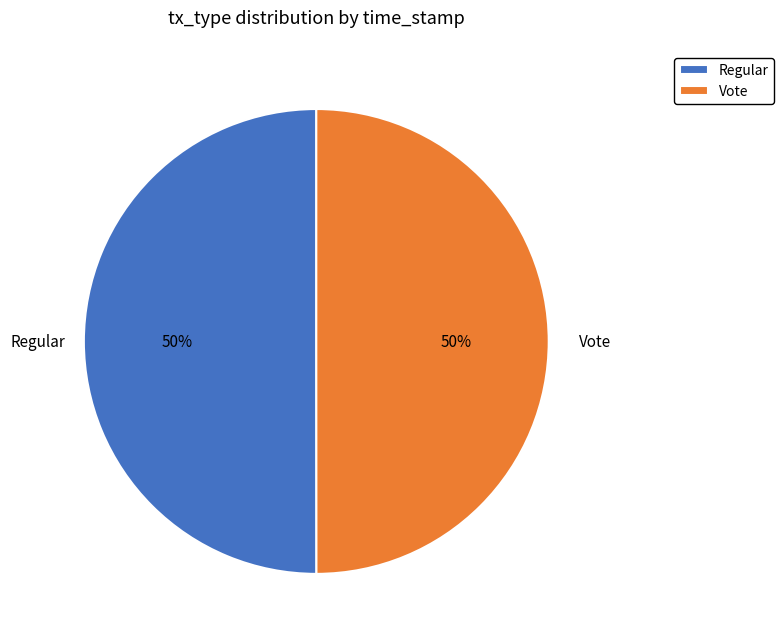

Is it true that Regular is 50% of the pie?

True